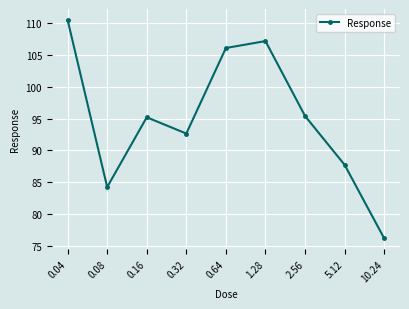

What is the value of the 1st point from the left?

110.5